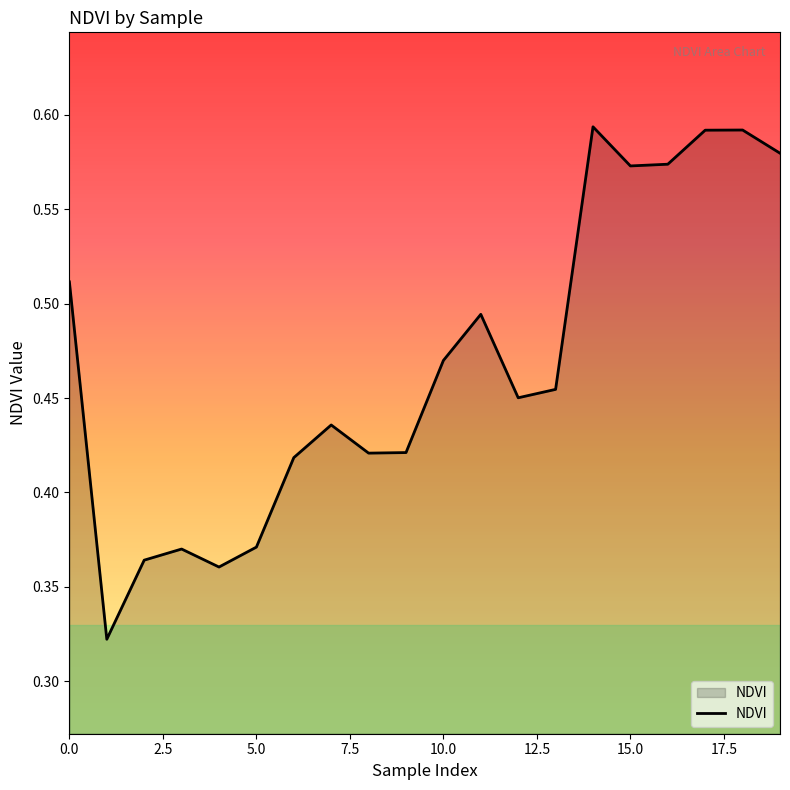

Reading right to left, transcribe all the data shown in this chart.

0.6	0.6	0.6	0.6	0.6	0.6	0.5	0.5	0.5	0.5	0.4	0.4	0.4	0.4	0.4	0.4	0.4	0.4	0.3	0.5